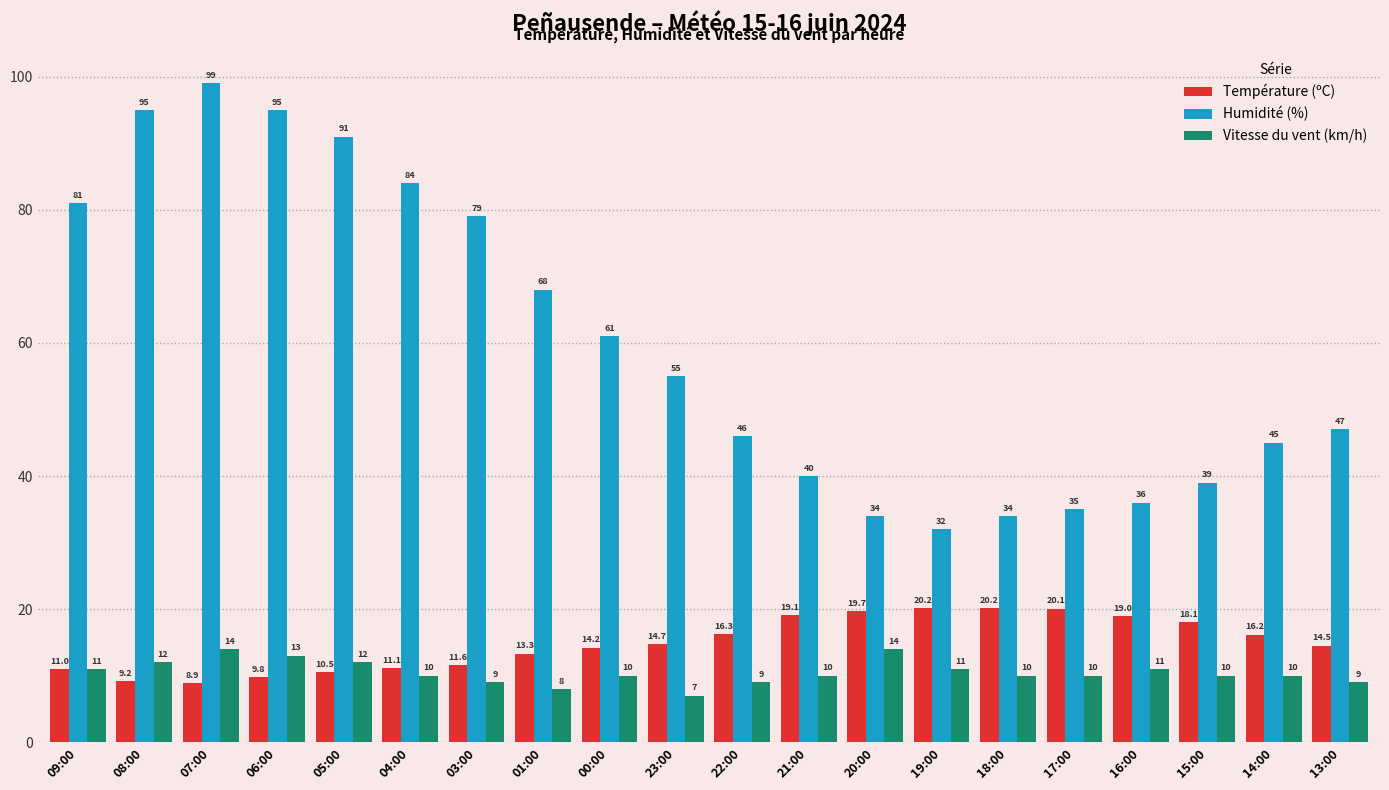

Is it true that Température (ºC) equals 11.6 at 03:00?

True